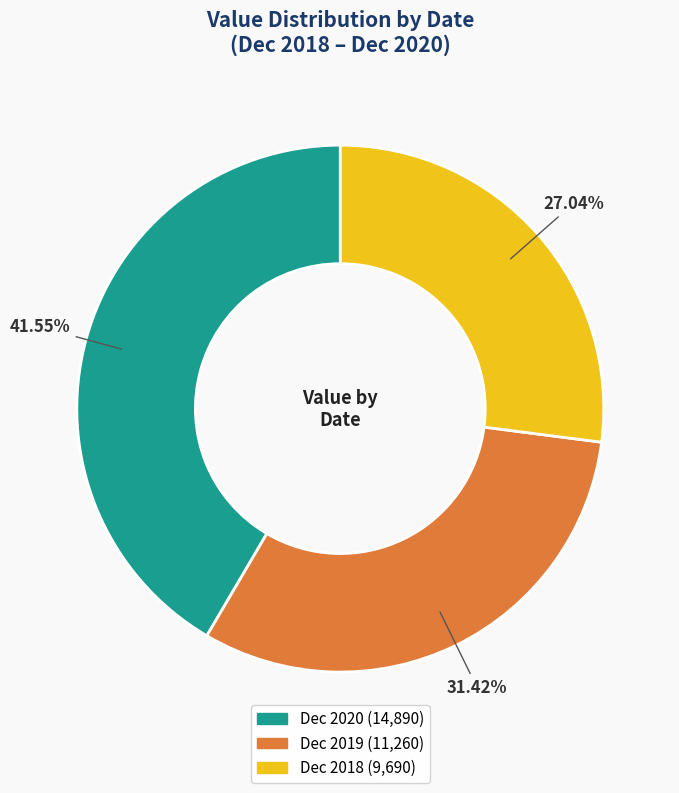

To the nearest percent, what is the difference between the Dec 2019 and Dec 2020 slice percentages?

10%